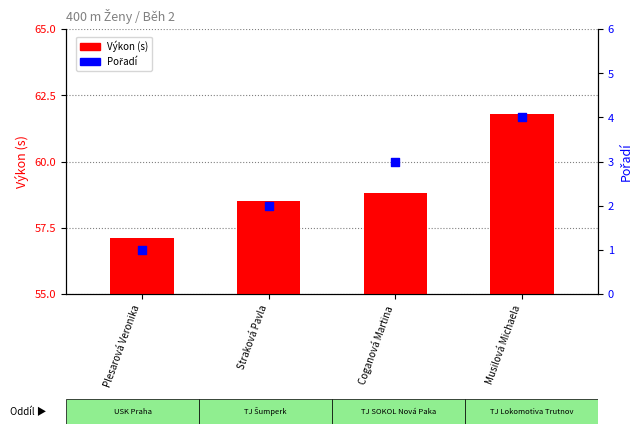

Which series contains the lowest Y value?

Pořadí